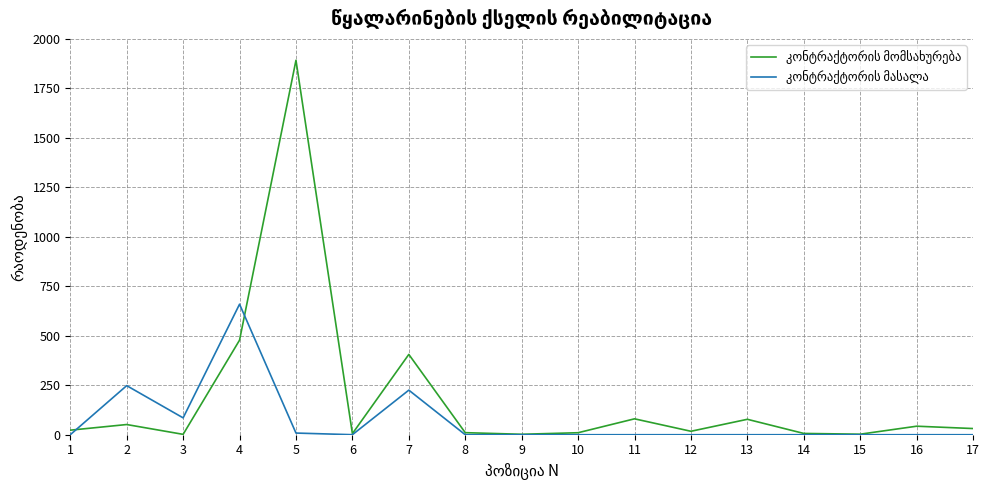

What is the difference between the highest and lowest values at 2?

196.5